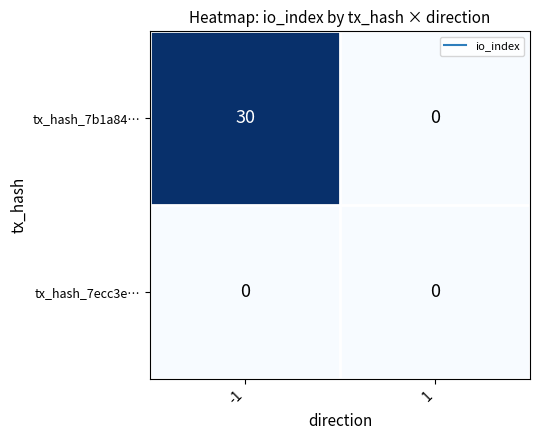

Reading right to left, what are all the values shown in this chart?

tx_hash_7b1a84…: 1=0	-1=30
tx_hash_7ecc3e…: 1=0	-1=0